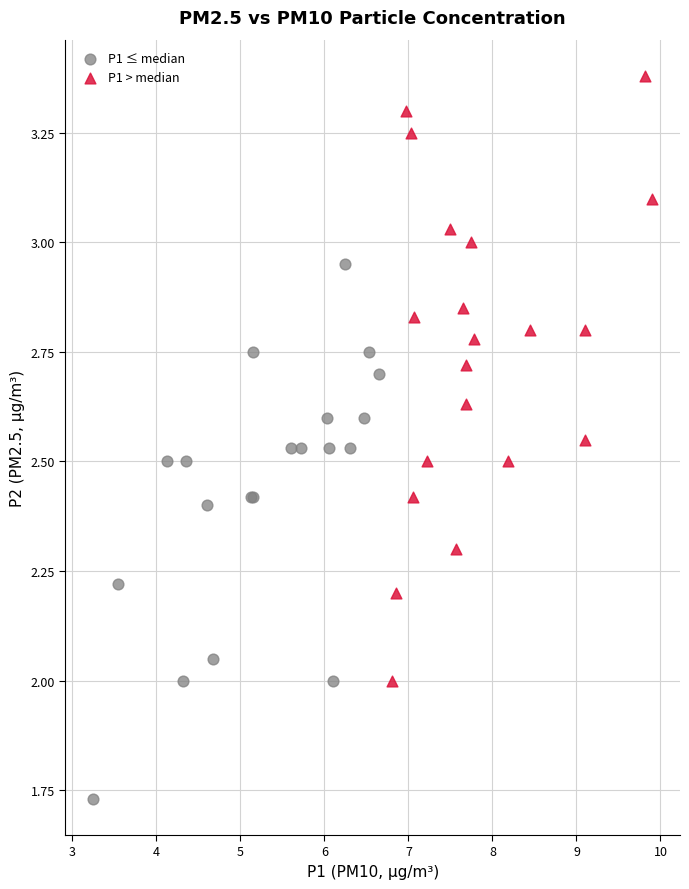

Which series reaches the maximum Y coordinate?

P1 > median